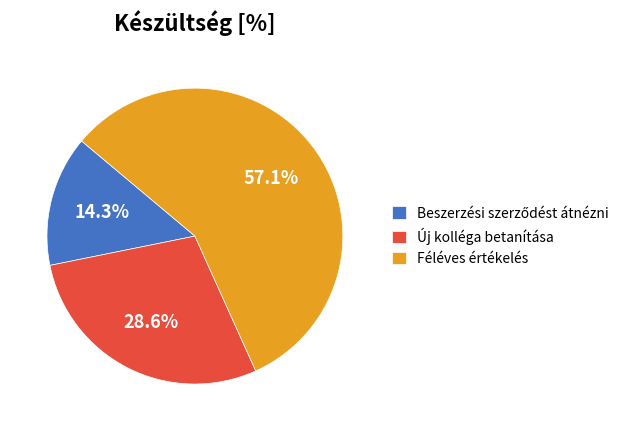

Approximately how many times larger is the value at Új kolléga betanítása compared to Féléves értékelés?

0.5